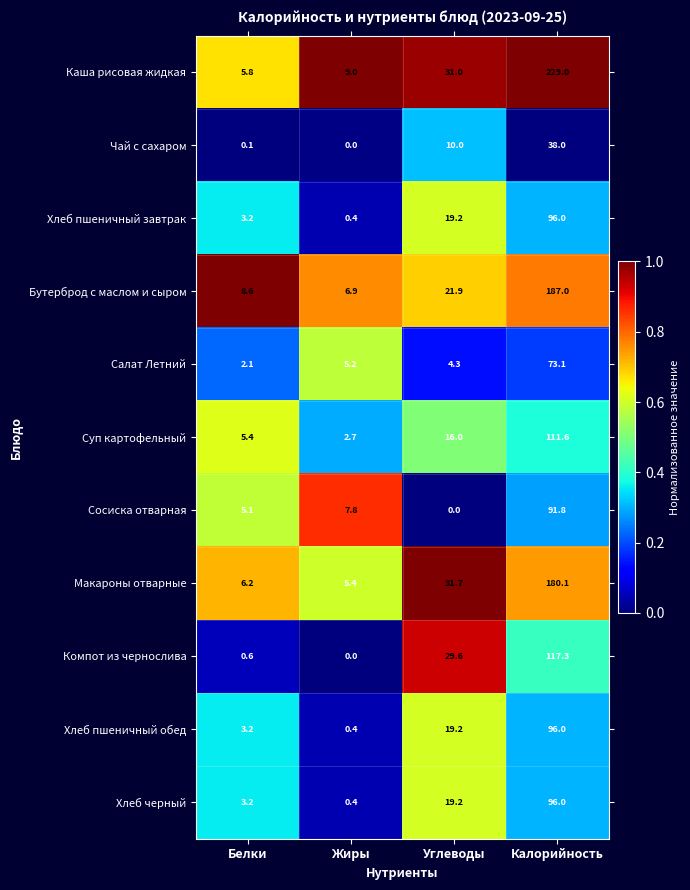

Is it true that Каша рисовая жидкая equals 229.0 at Калорийность?

True